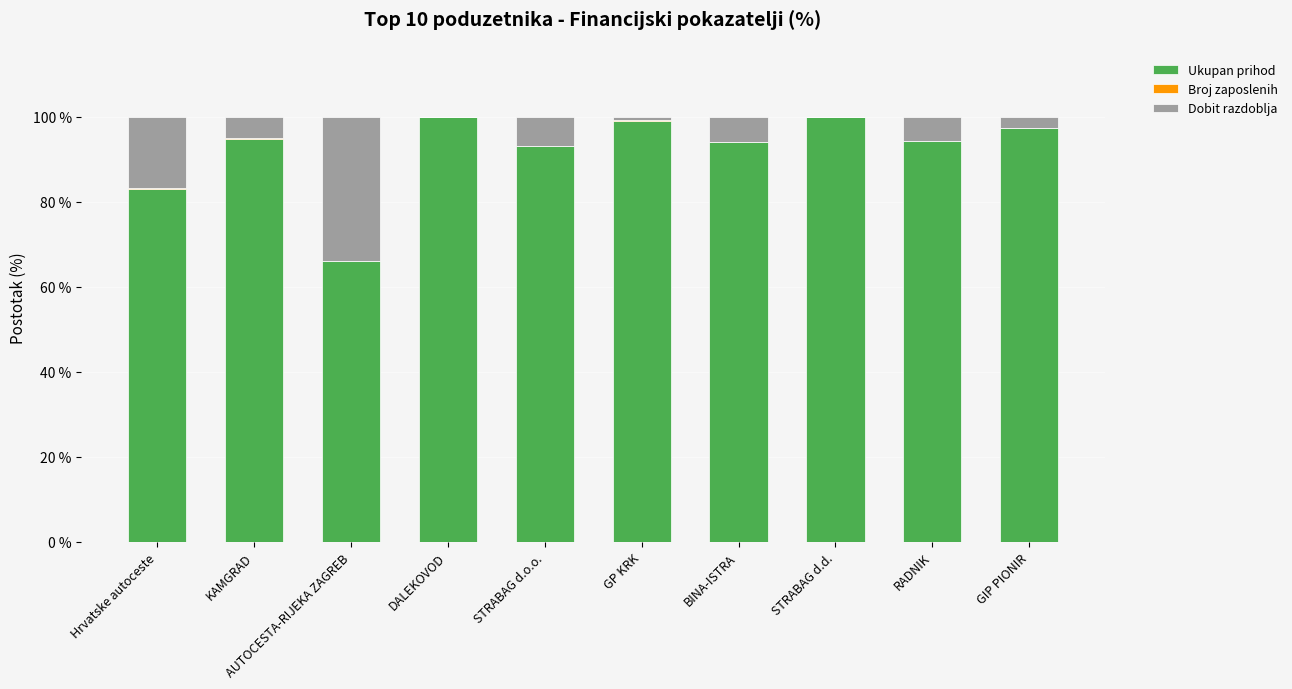

The Ukupan prihod series shows 150.1 at GIP PIONIR. True or false?

False